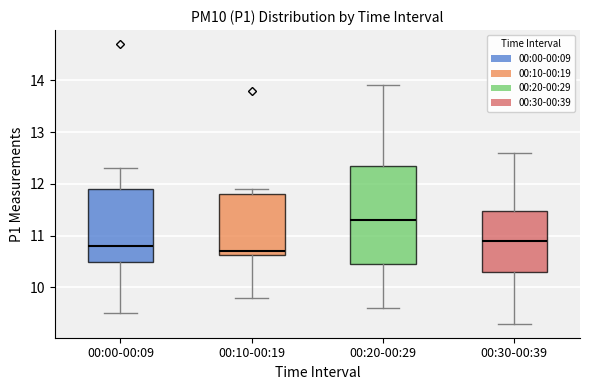

Reading left to right, read every box against the y-axis: the position of its median line, the range the box covers, and the ends of its whiskers. The values are not printed on the chart, so give them approximately, as read against the axis.

00:00-00:09: median 10.8, box 10.5 to 11.9, whiskers 9.5 to 12.3
00:10-00:19: median 10.7, box 10.6 to 11.8, whiskers 9.8 to 11.9
00:20-00:29: median 11.3, box 10.5 to 12.4, whiskers 9.6 to 13.9
00:30-00:39: median 10.9, box 10.3 to 11.5, whiskers 9.3 to 12.6